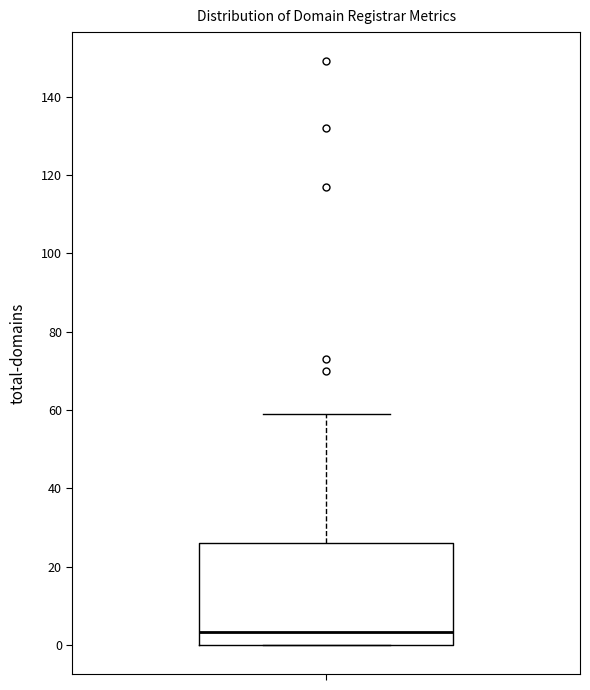

Read this box plot against the y-axis: the position of the median line, the range covered by the box, and the ends of both whiskers. The values are not printed on the chart, so give them approximately, as read against the axis.

median 4, box 0 to 26, whiskers 0 to 60